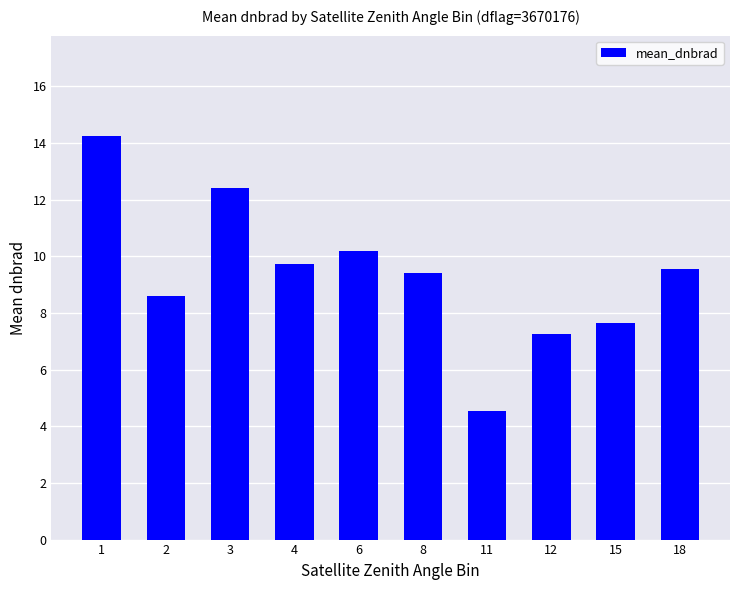

What value does the data have at 8?

9.4